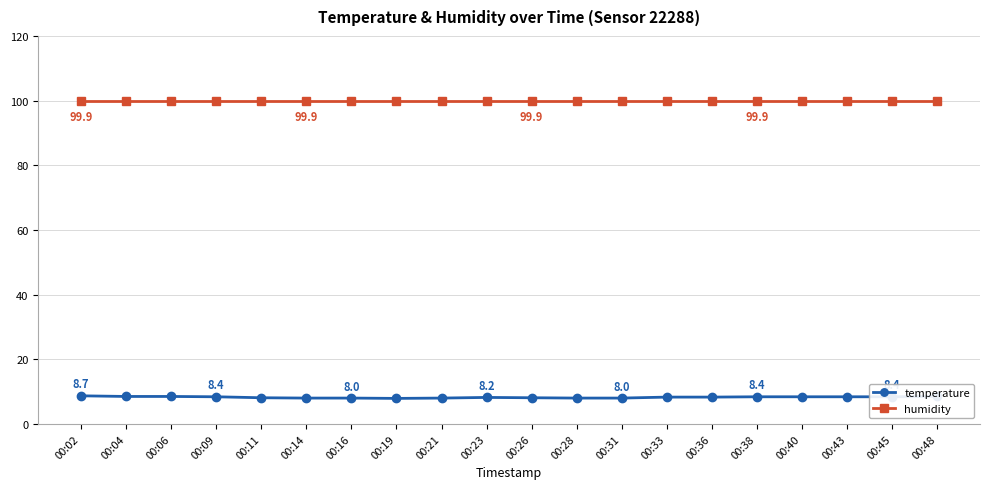

At how many categories does at least one series exceed 91?

20